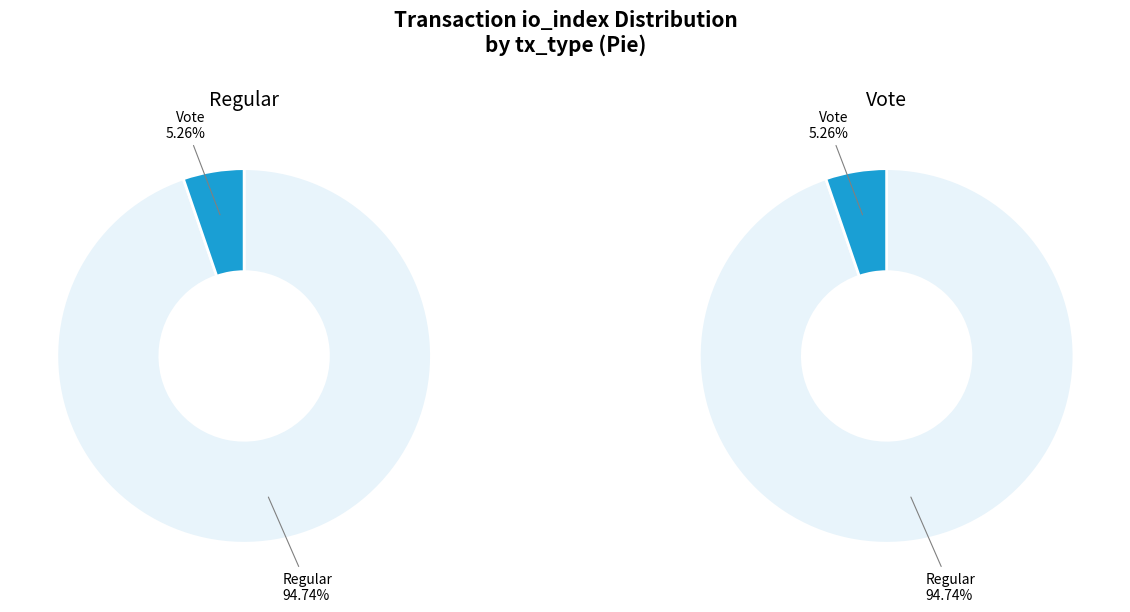

How many slices are in this pie chart?

2